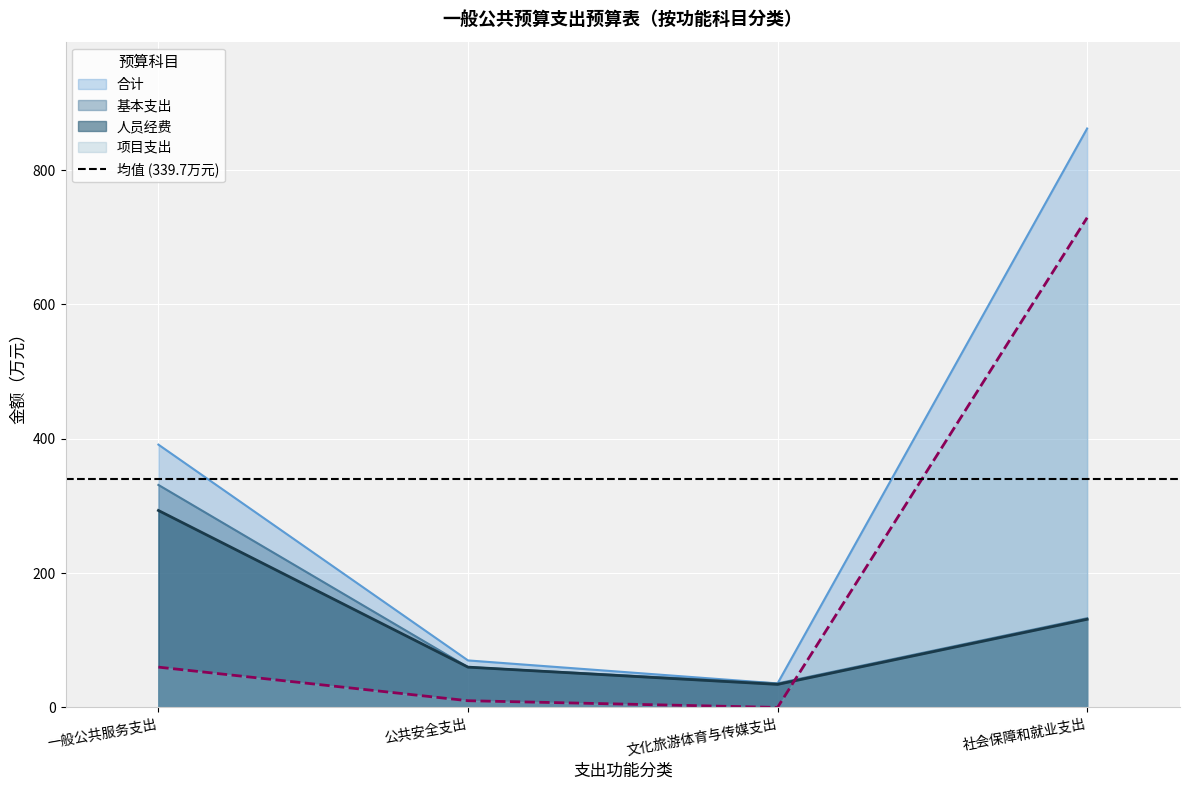

What is the spread (max minus min) of values at 社会保障和就业支出?

730.6